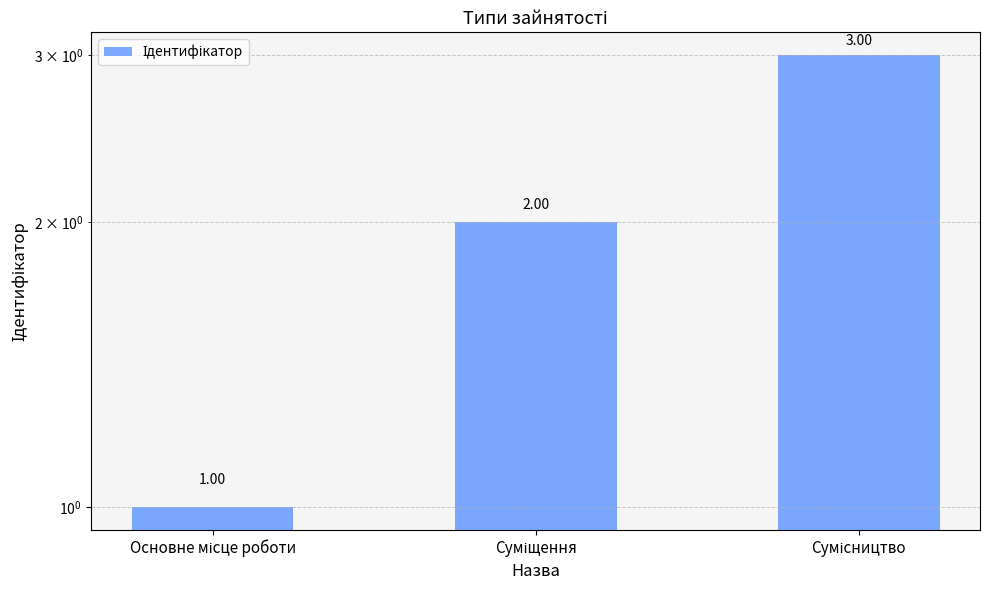

What is the label of the 2nd bar from the right?

Суміщення